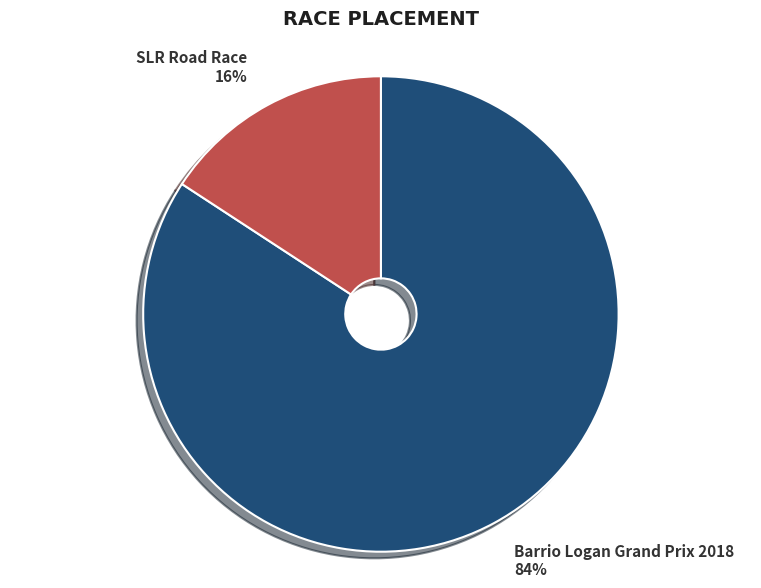

How many segments does this pie chart have?

2